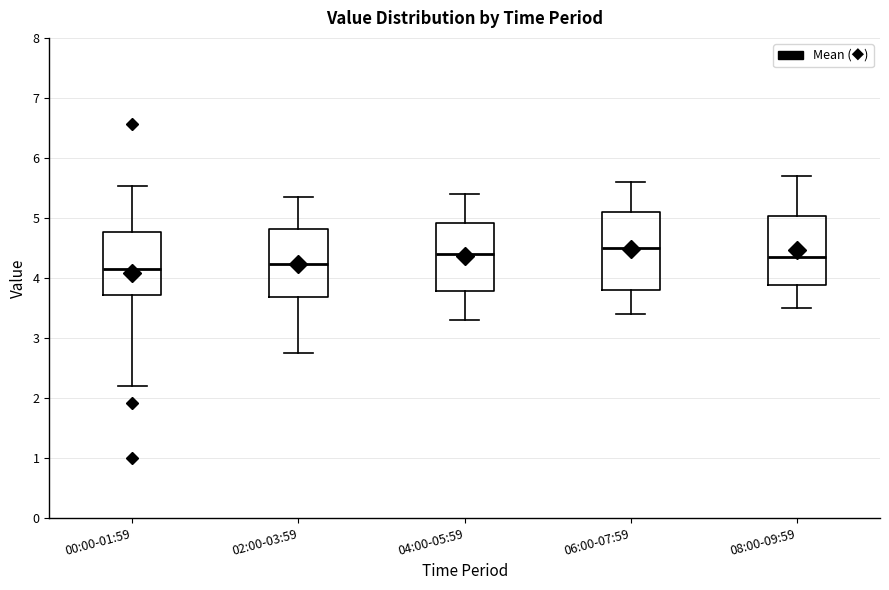

Reading left to right, read every box against the y-axis: the position of its median line, the range the box covers, and the ends of its whiskers. The values are not printed on the chart, so give them approximately, as read against the axis.

00:00-01:59: median 4.2, box 3.7 to 4.8, whiskers 2.2 to 5.5
02:00-03:59: median 4.2, box 3.7 to 4.8, whiskers 2.8 to 5.4
04:00-05:59: median 4.4, box 3.8 to 4.9, whiskers 3.3 to 5.4
06:00-07:59: median 4.5, box 3.8 to 5.1, whiskers 3.4 to 5.6
08:00-09:59: median 4.4, box 3.9 to 5.0, whiskers 3.5 to 5.7